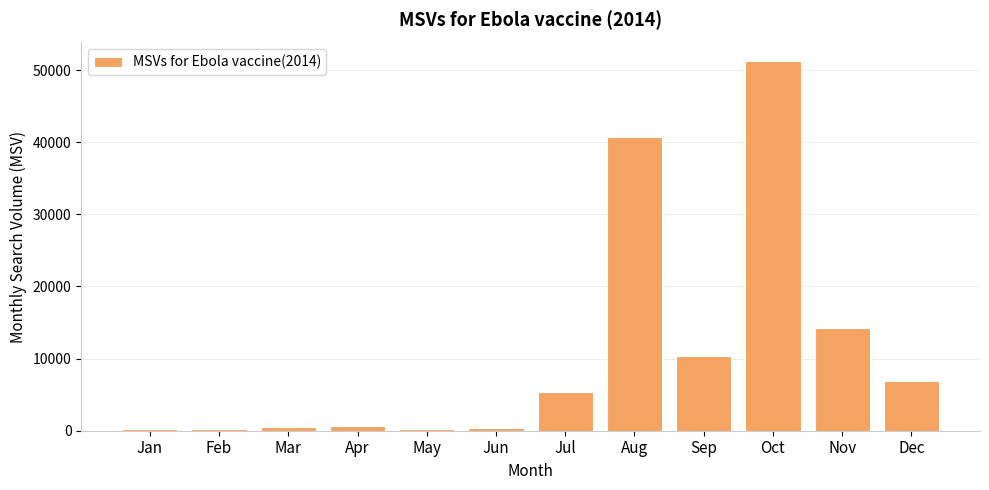

Does the chart contain any negative values?

No